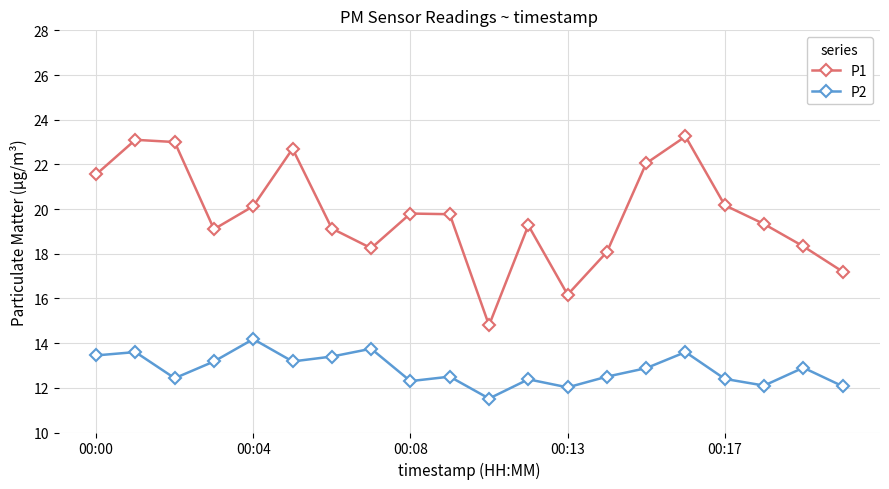

Which series has the widest spread of values?

P1